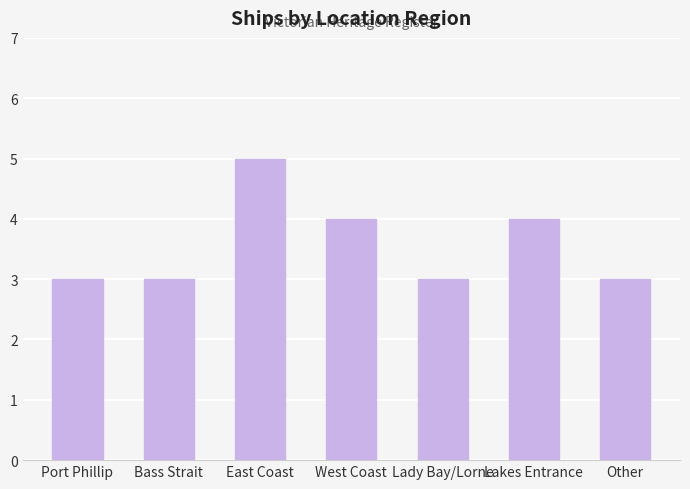

Are the bars grouped side by side (vs. stacked)?

No